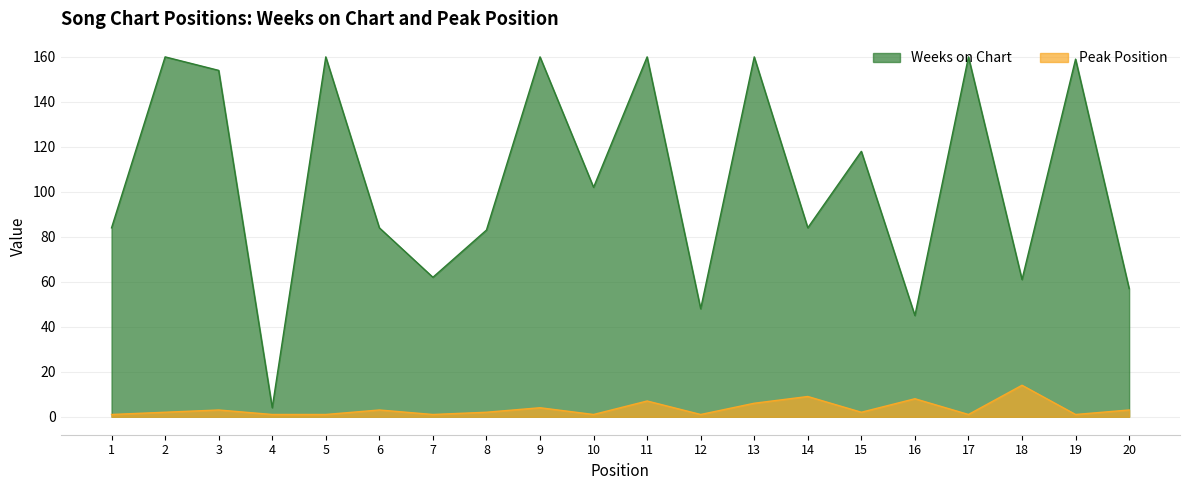

At which category does Peak Position reach its first local valley?

7